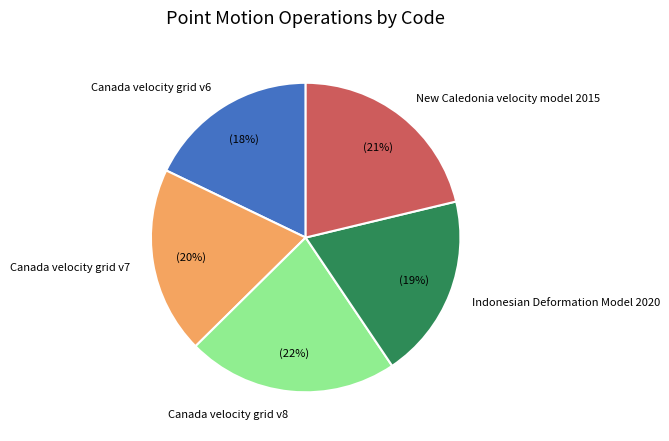

How many segments does this pie chart have?

5